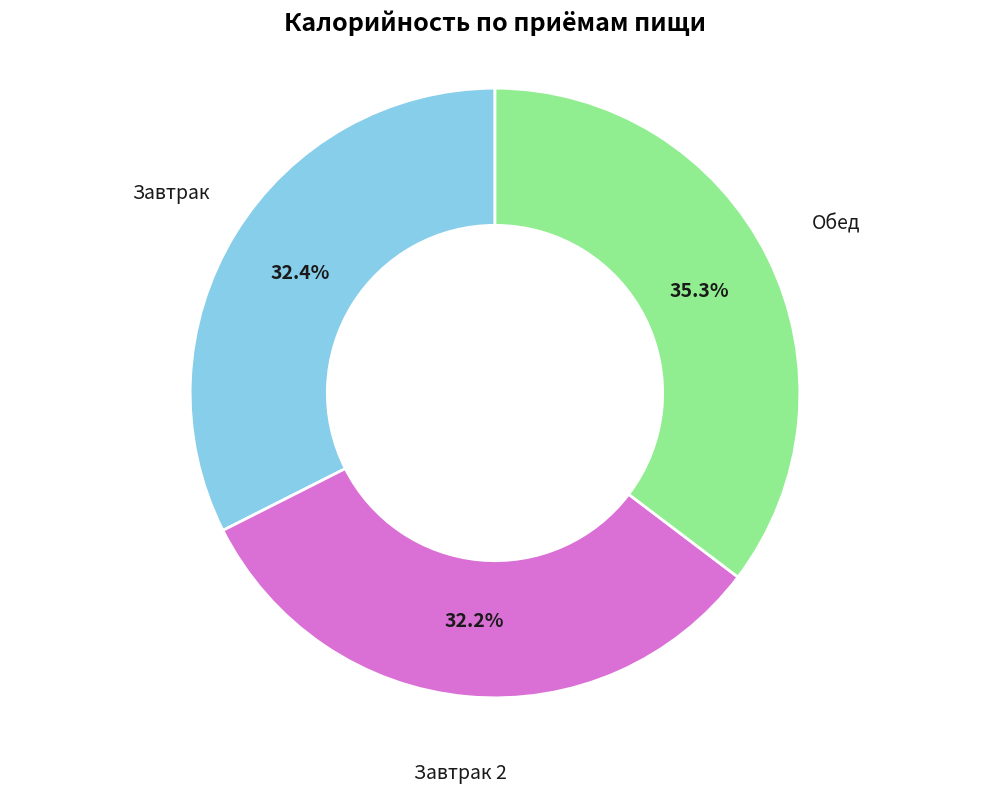

Is there any slice that represents more than half of the pie?

No